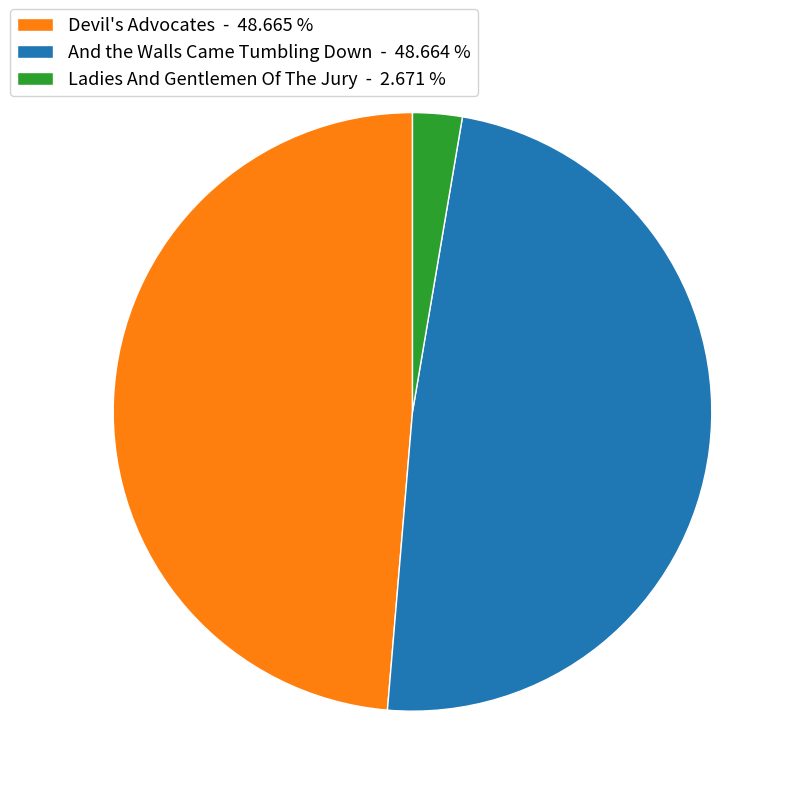

Is there a majority slice in this chart?

No